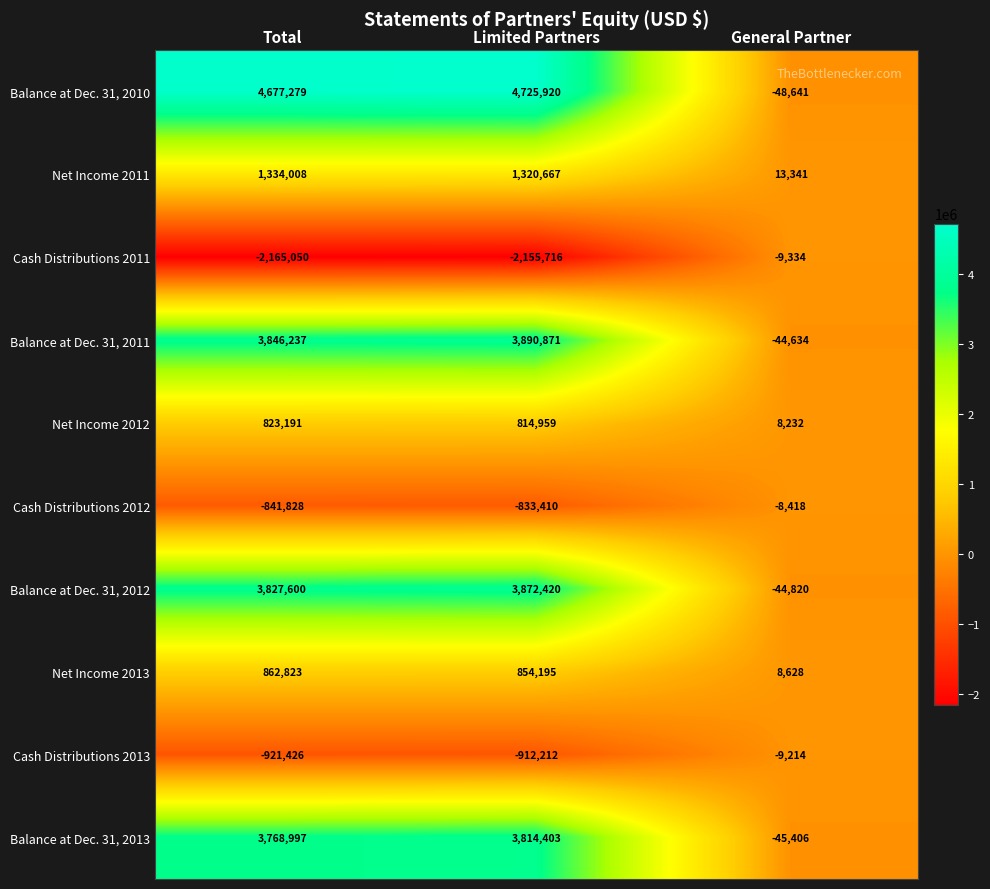

Which series changed the most between Total and General Partner?

Balance at Dec. 31, 2010